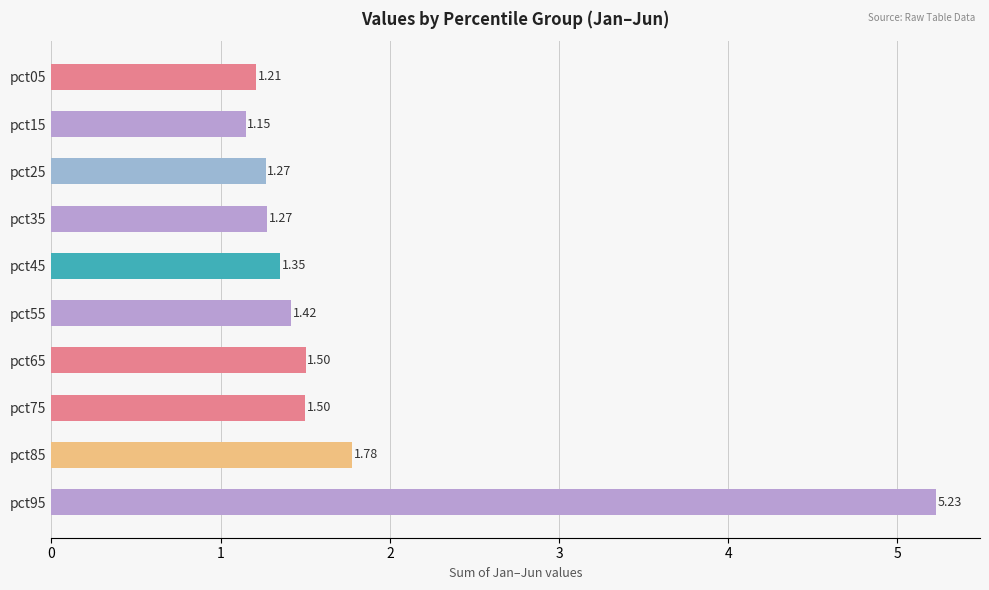

What is the sum of all values?

17.7